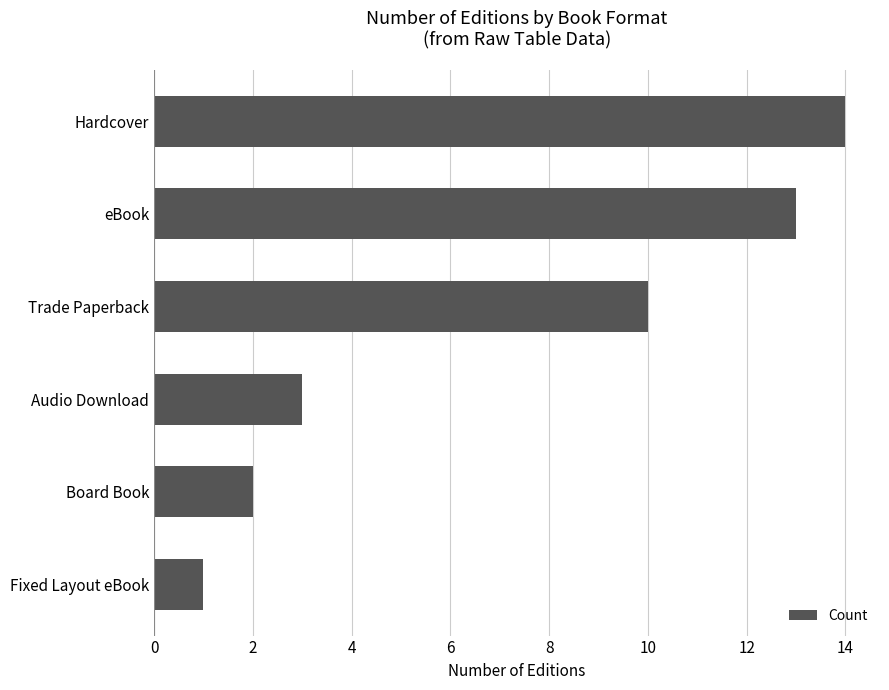

What is the sum of all values?

43